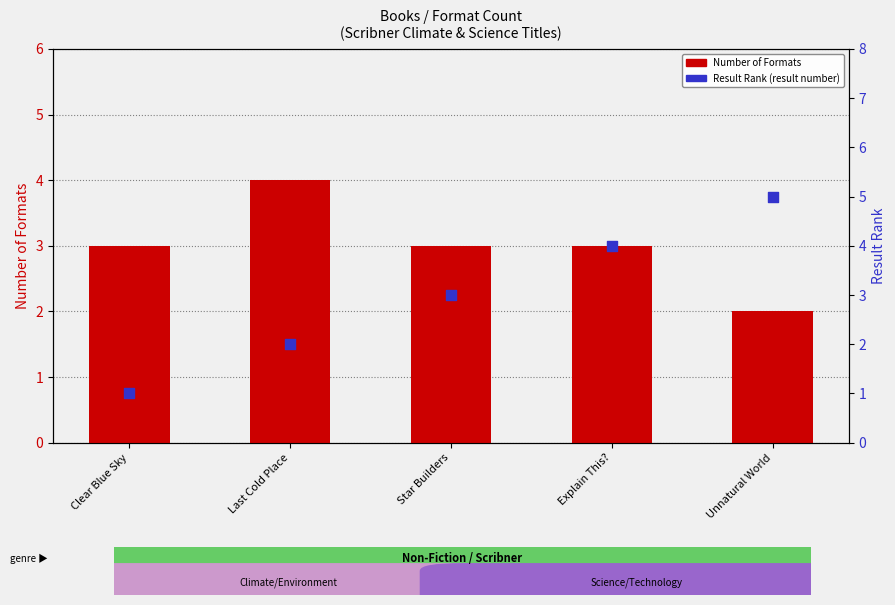

Which series reaches the maximum Y coordinate?

Rank (Result)